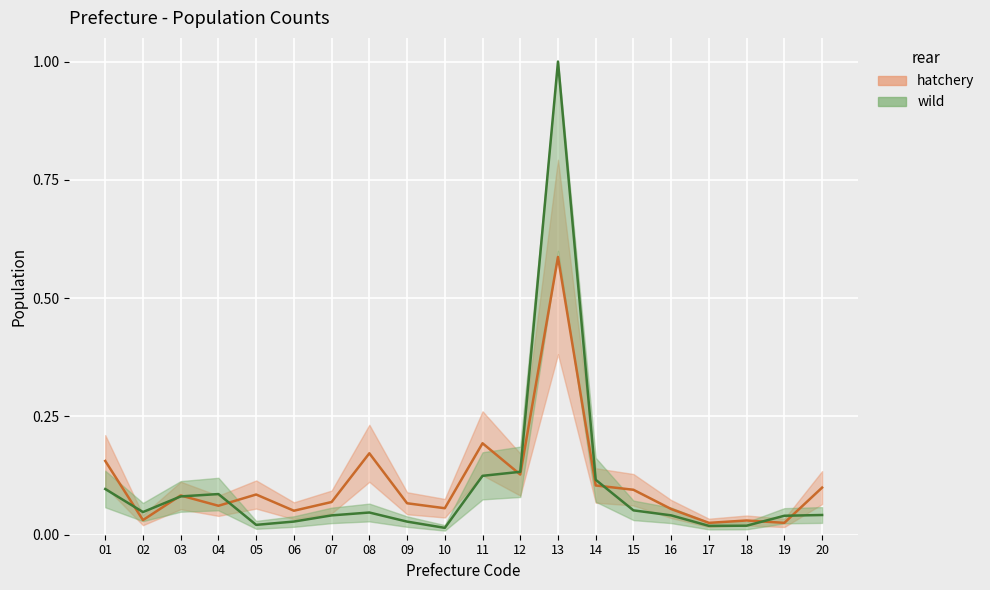

Which category has the highest value in the hatchery_line series?

13